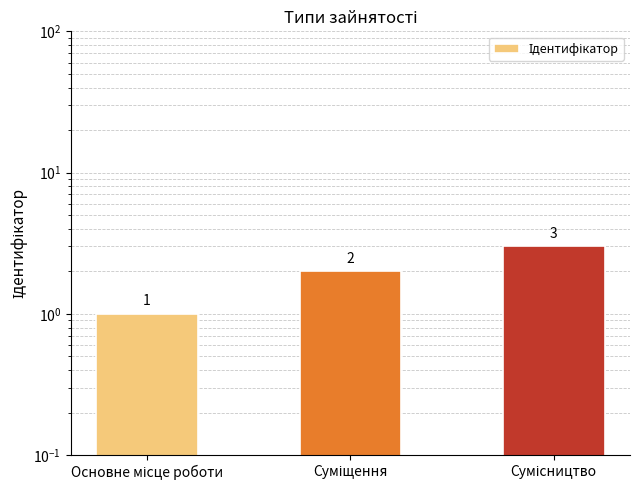

How many categories are shown in the chart?

3